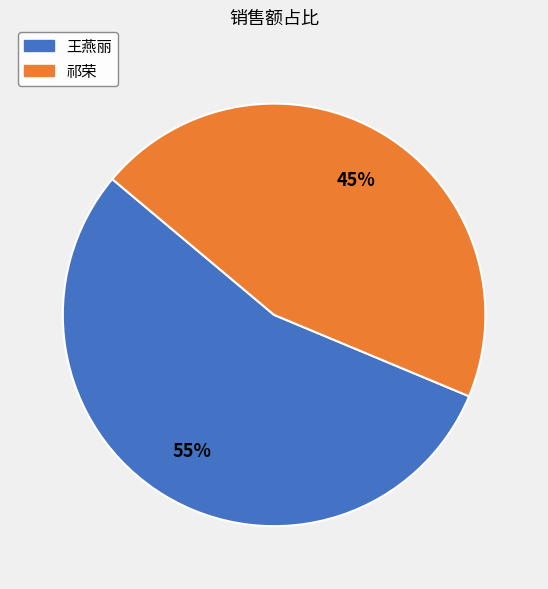

True or false: 祁荣 accounts for 37% of the total.

False